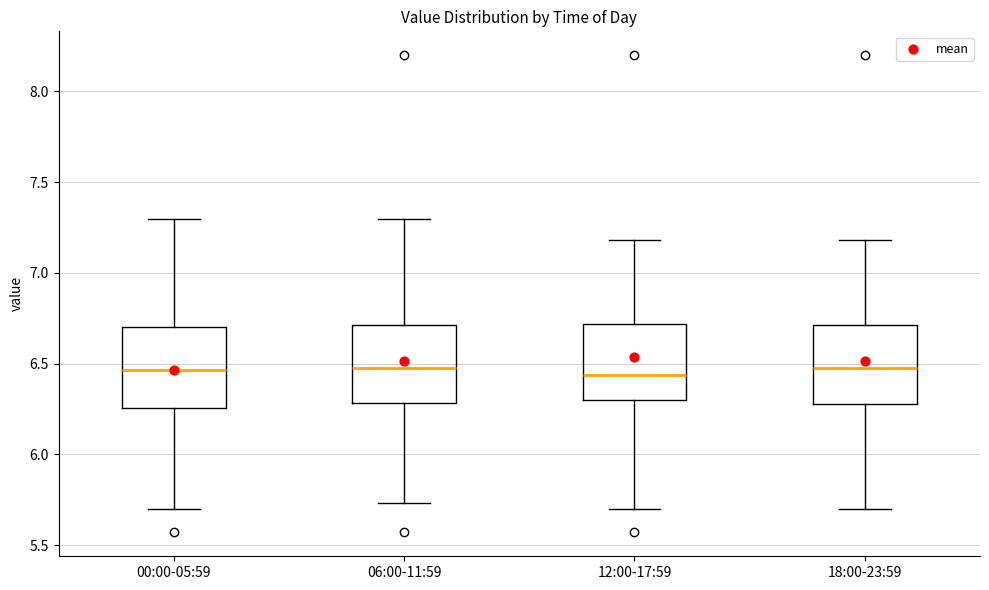

Reading left to right, read every box against the y-axis: the position of its median line, the range the box covers, and the ends of its whiskers. The values are not printed on the chart, so give them approximately, as read against the axis.

00:00-05:59: median 6.45, box 6.25 to 6.70, whiskers 5.70 to 7.30
06:00-11:59: median 6.50, box 6.30 to 6.70, whiskers 5.75 to 7.30
12:00-17:59: median 6.45, box 6.30 to 6.70, whiskers 5.70 to 7.20
18:00-23:59: median 6.50, box 6.30 to 6.70, whiskers 5.70 to 7.20